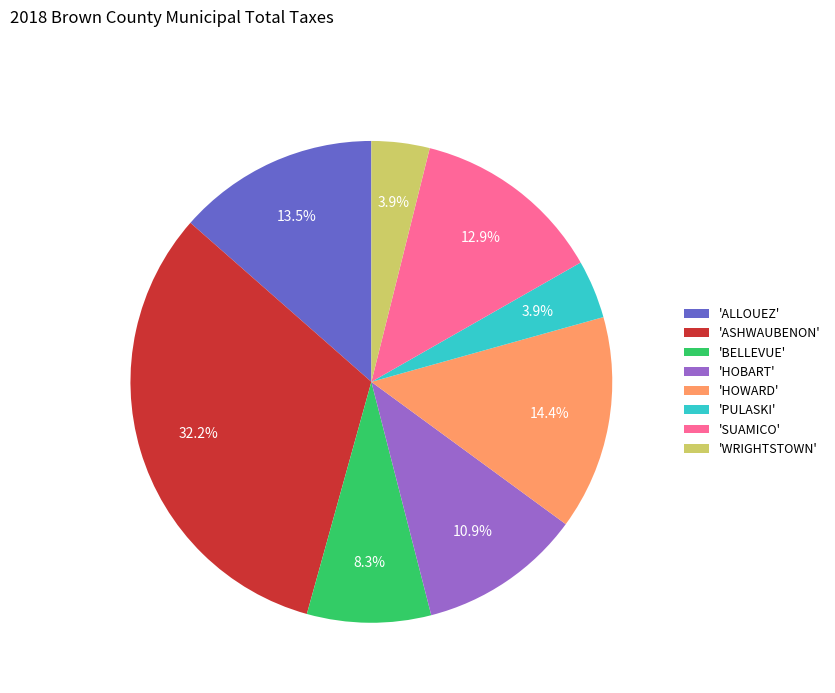

Does 'WRIGHTSTOWN' represent more than half of the total?

No